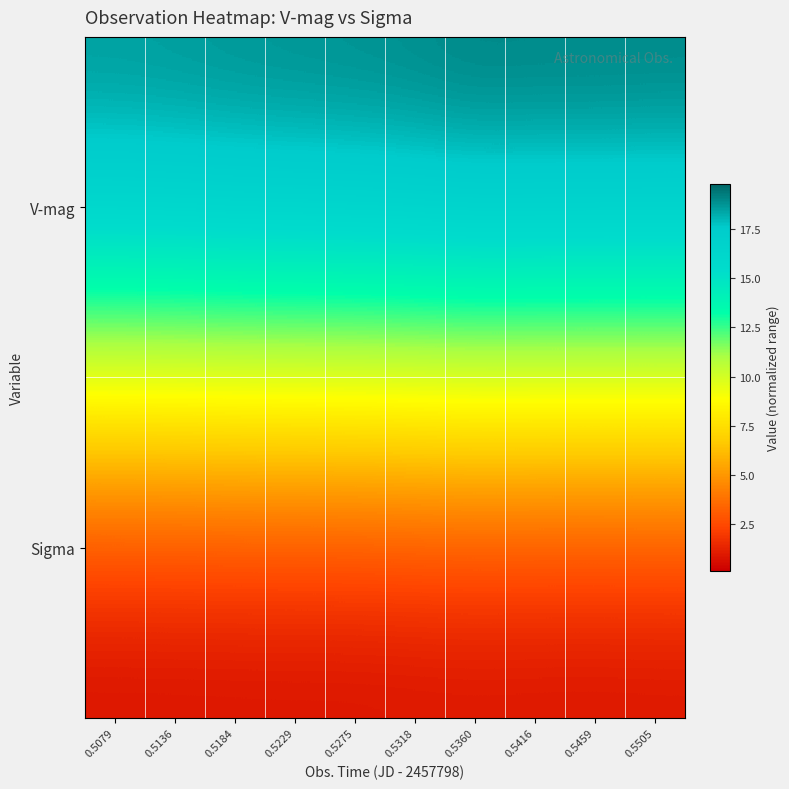

Rank the series by their maximum value, from lowest to highest.

Sigma, V-mag